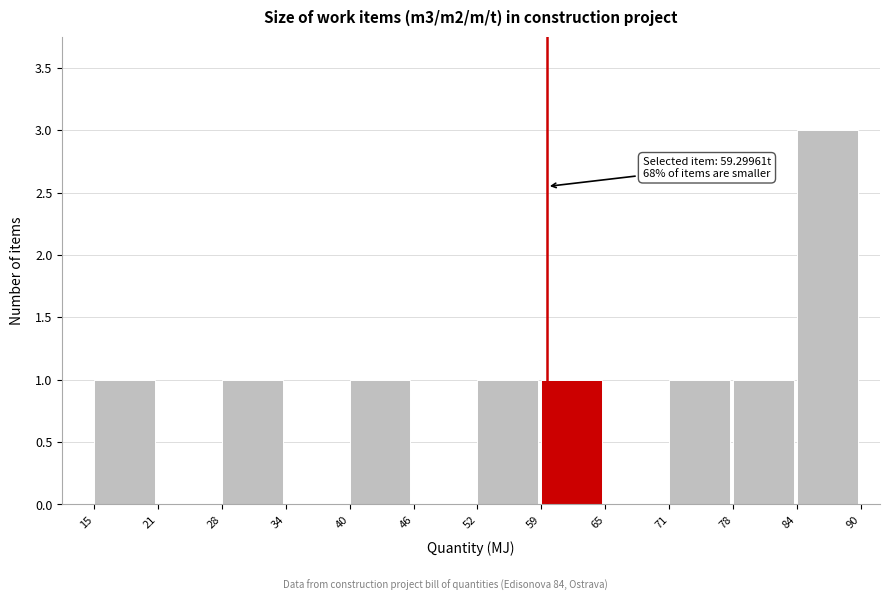

Which range on the x-axis has the tallest bar?

84 to 90